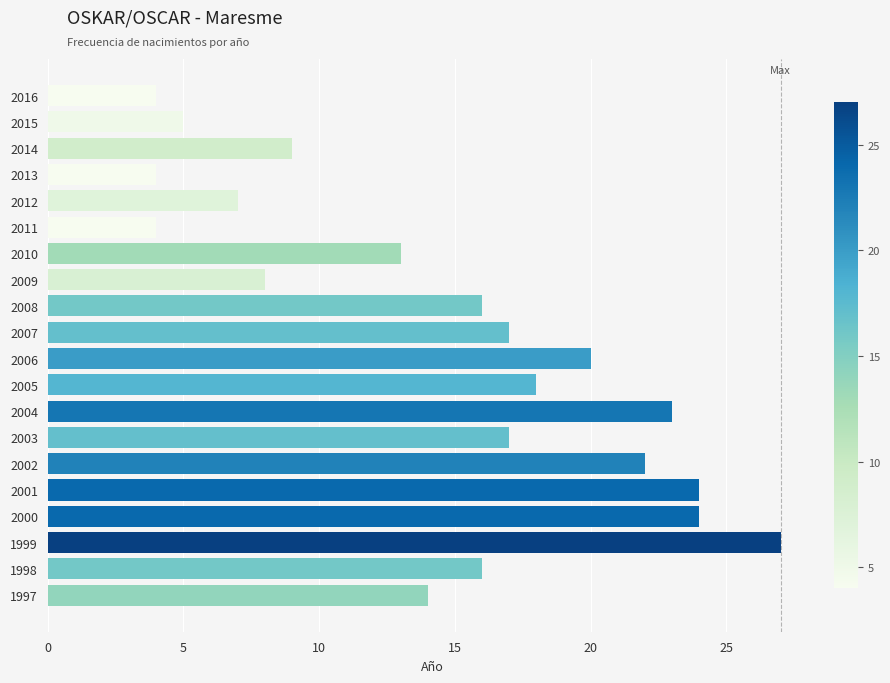

What is the maximum value shown in the chart?

27